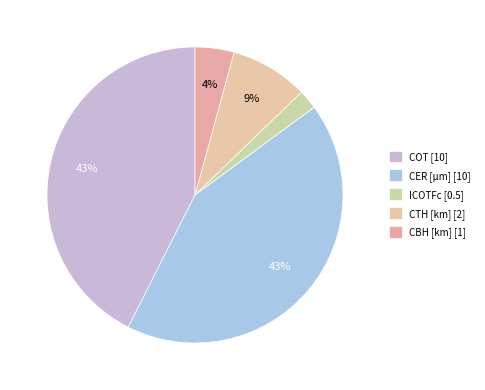

Rank the categories by value from lowest to highest.

ICOTFc, CBH [km], CTH [km], COT, CER [µm]